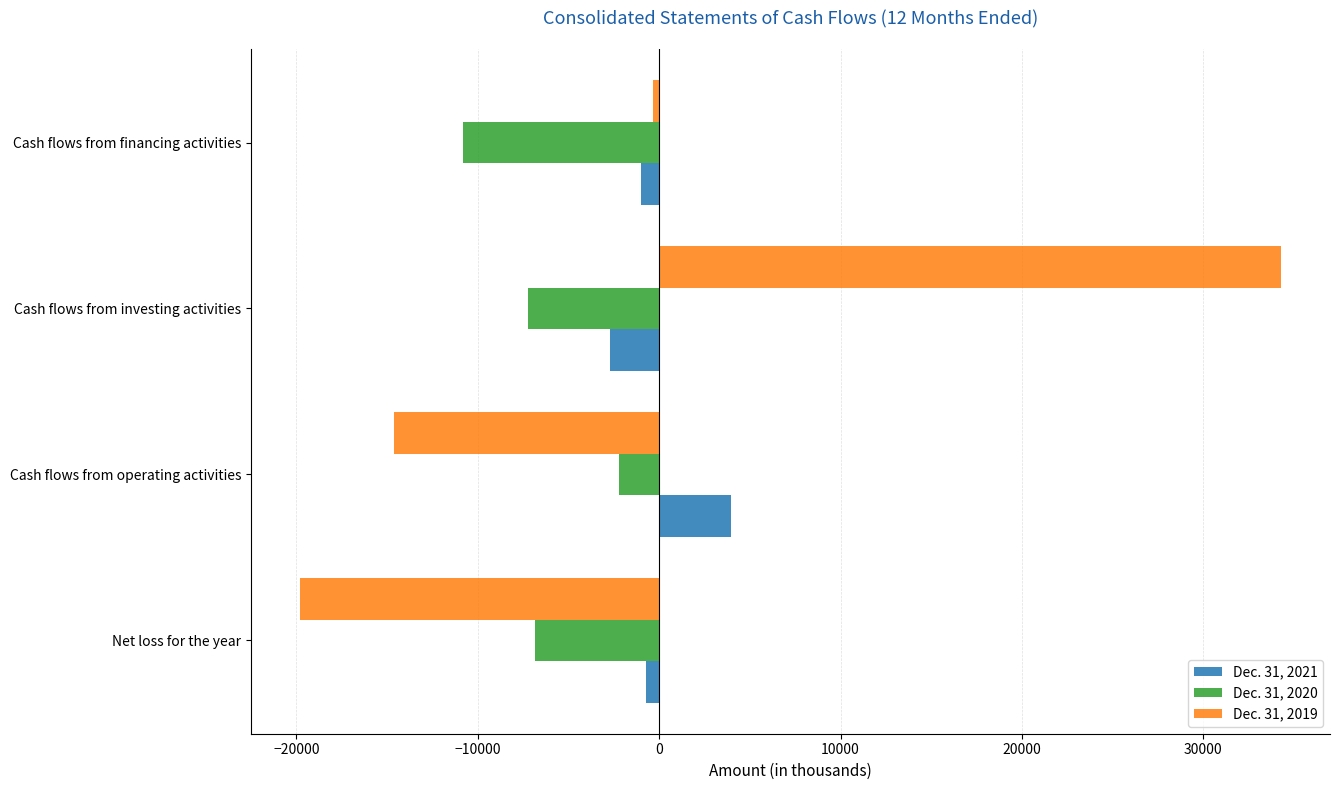

What is the sum of all Dec. 31, 2021 values?

-453